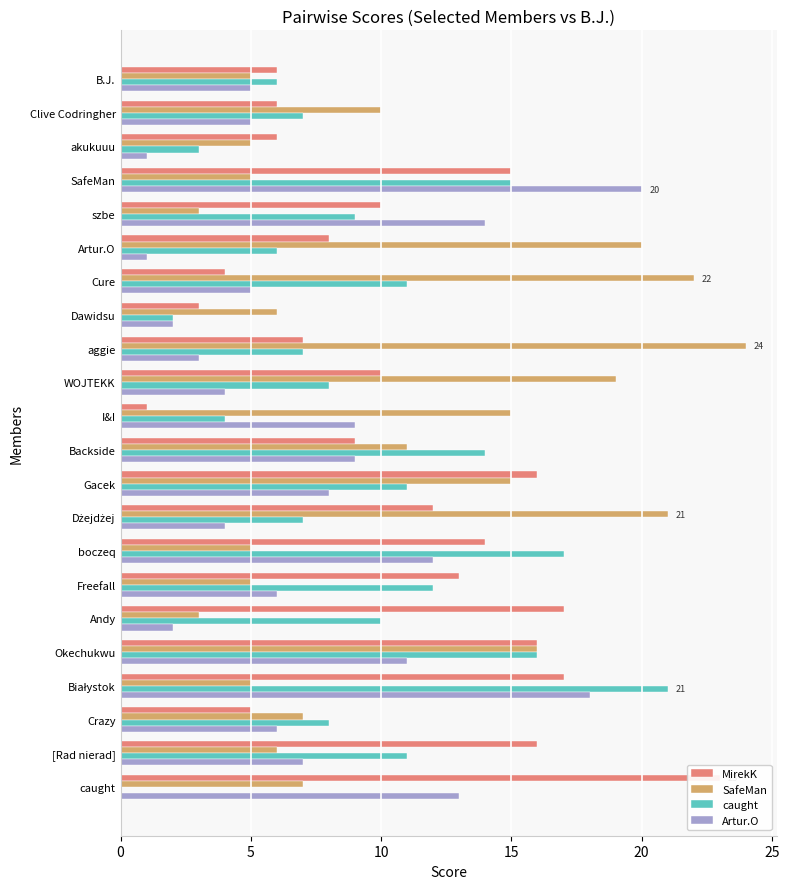

What are all the series names shown in the legend?

MirekK, SafeMan, caught, Artur.O